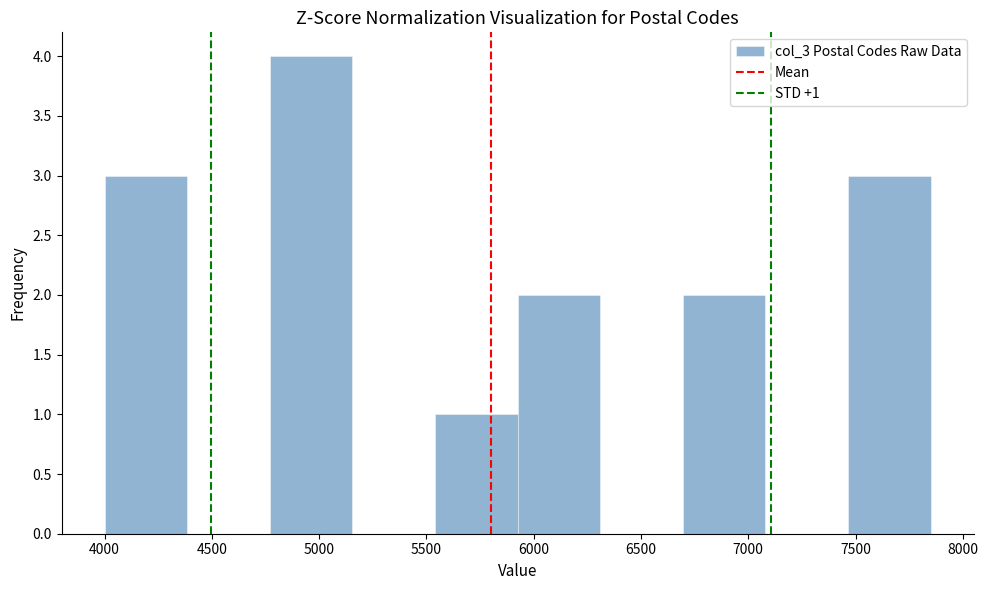

Over which range of the x-axis is the bar tallest?

4770 to 5155